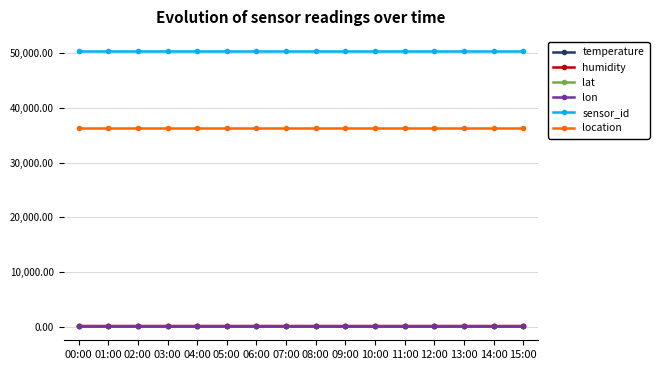

True or false: sensor_id has a value of 50508.0 at 02:00.

True